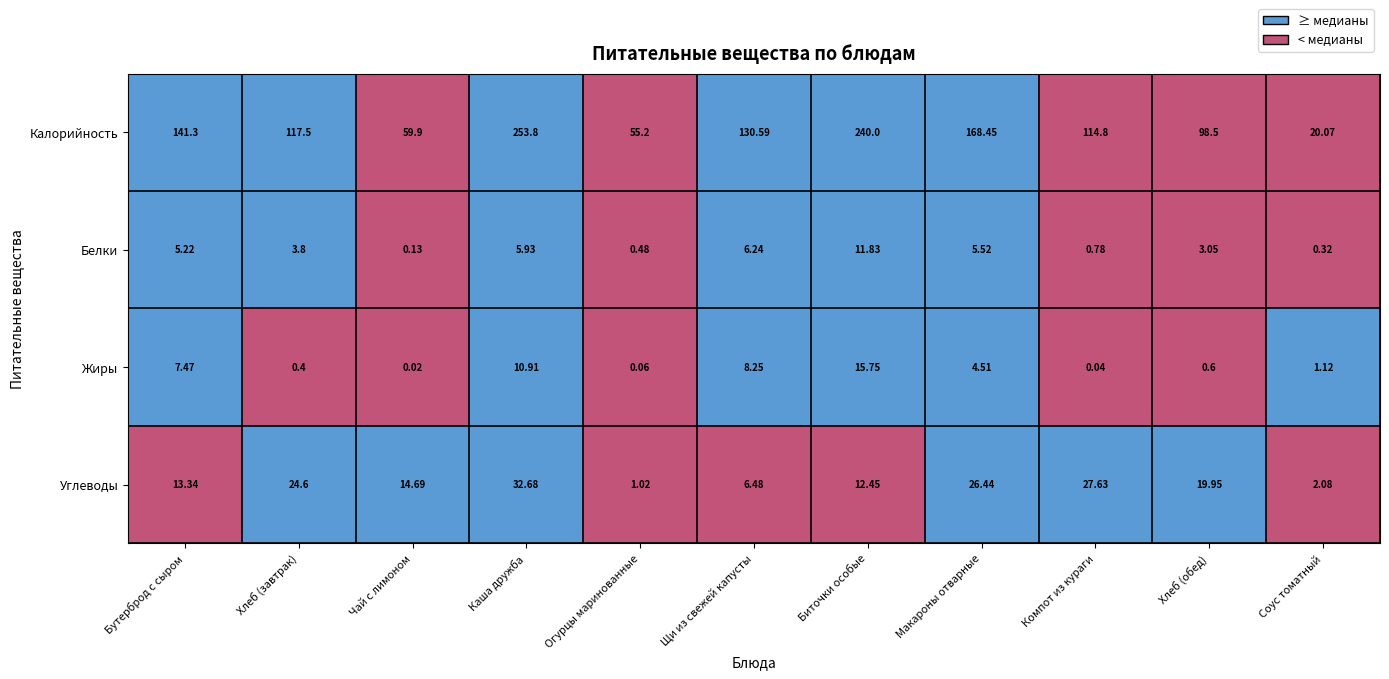

Which label corresponds to the smallest value in the chart?

Чай с лимоном